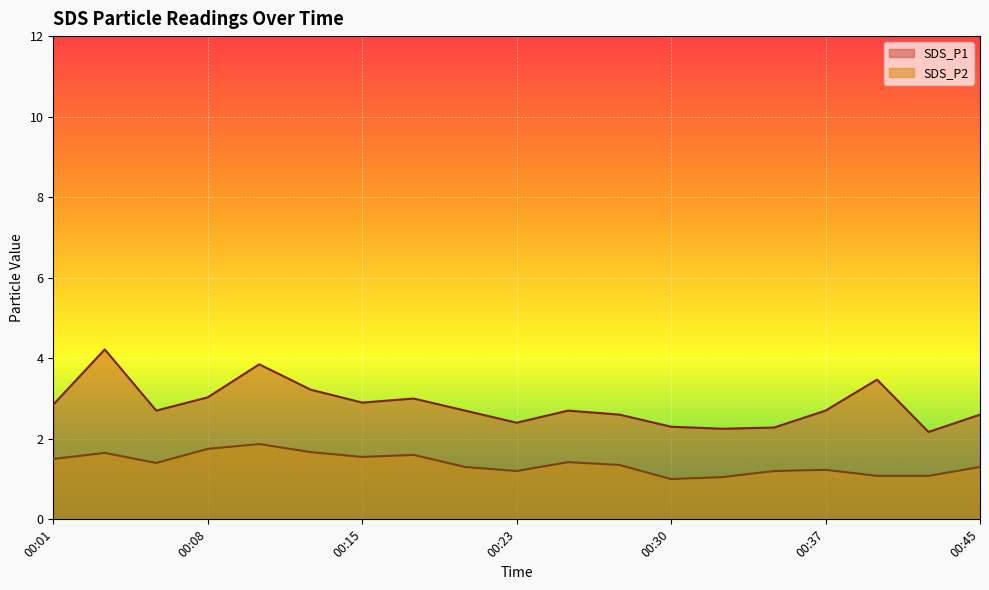

True or false: SDS_P1 and SDS_P2 cross at least once.

False